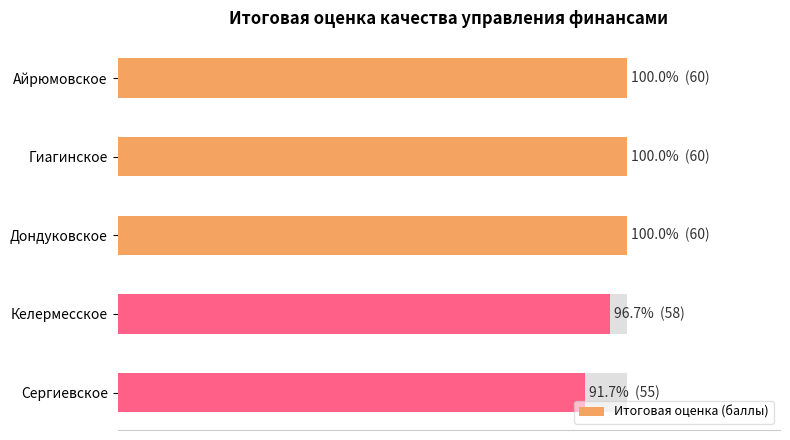

Is it true that the value at Дондуковское is 60?

True